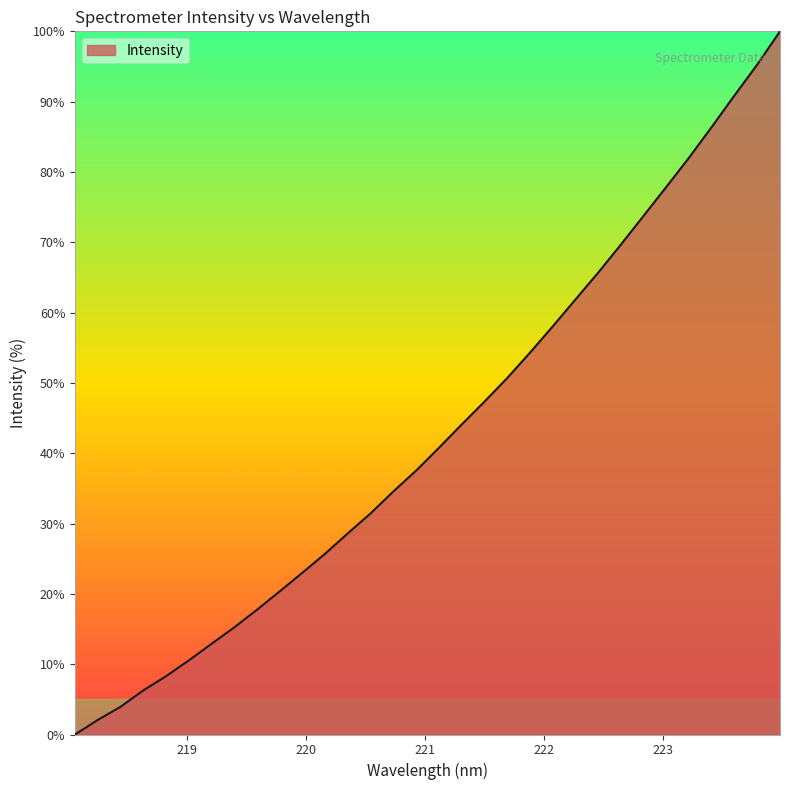

How many values are below 40?

16